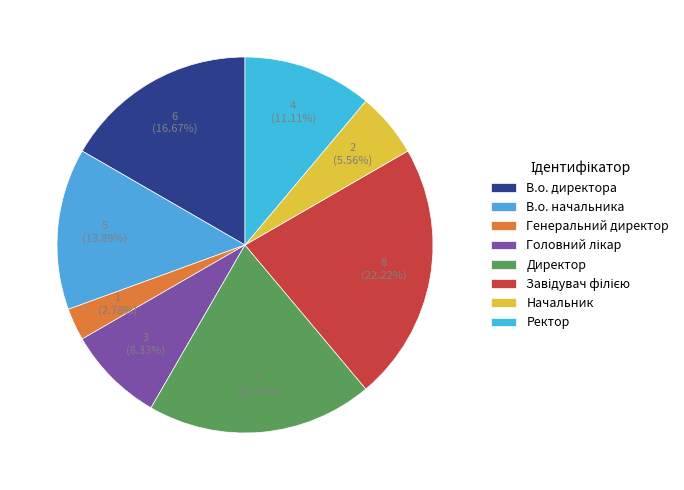

How many segments does this pie chart have?

8